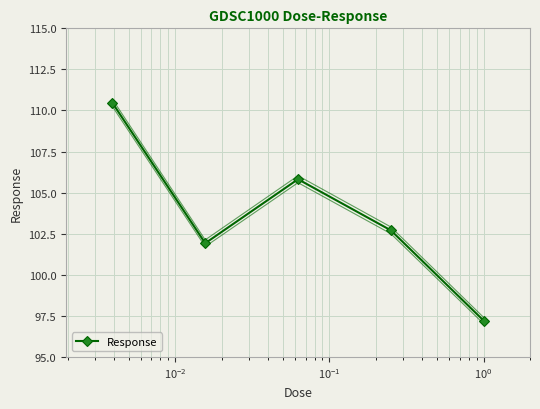

What is the minimum value shown in the chart?

97.2